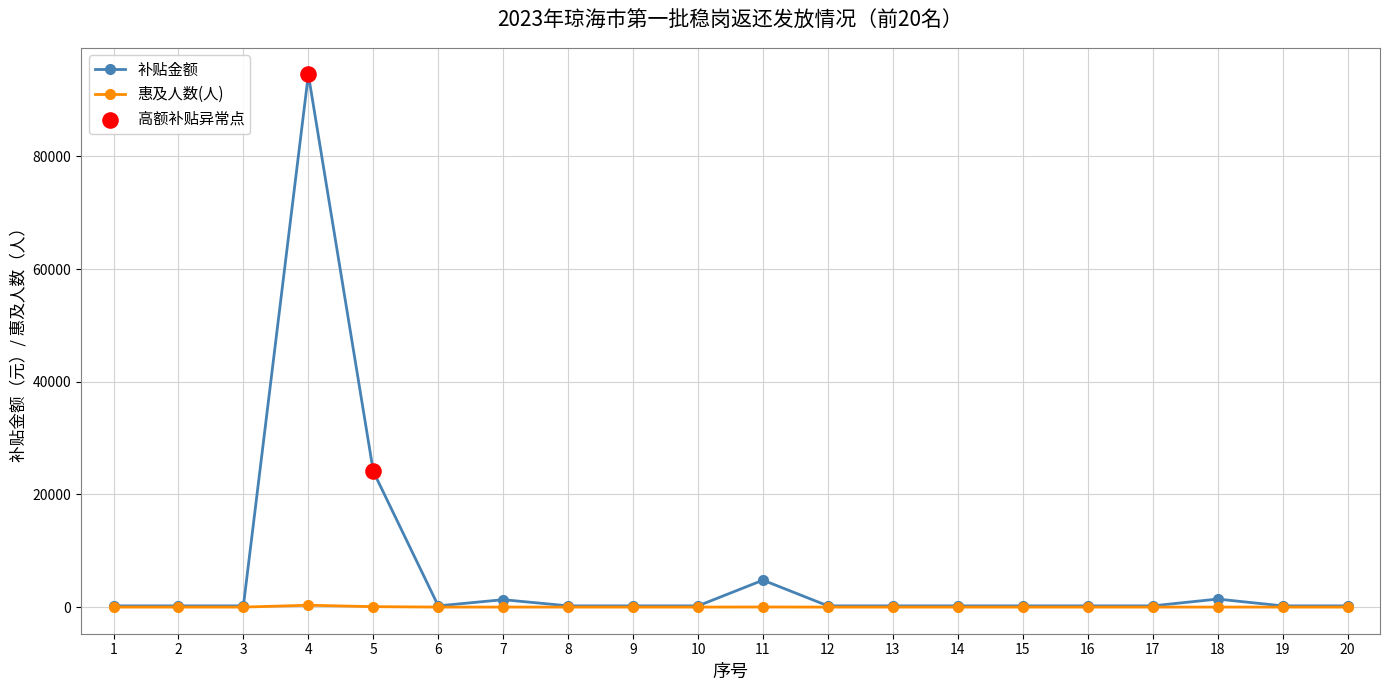

At which category is the sum across all series the highest?

4